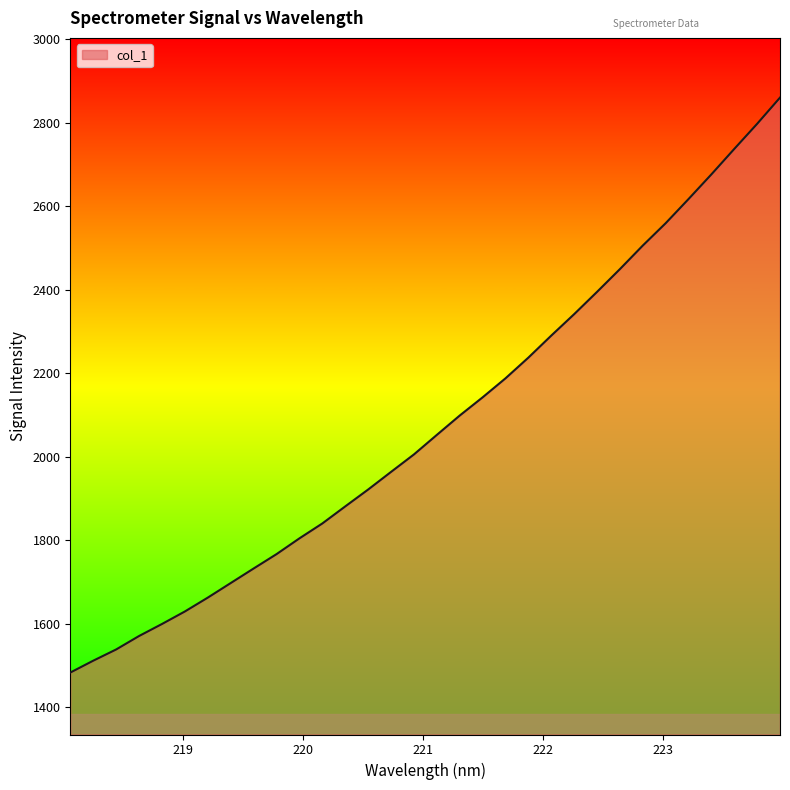

What is the greatest value displayed?

2860.7